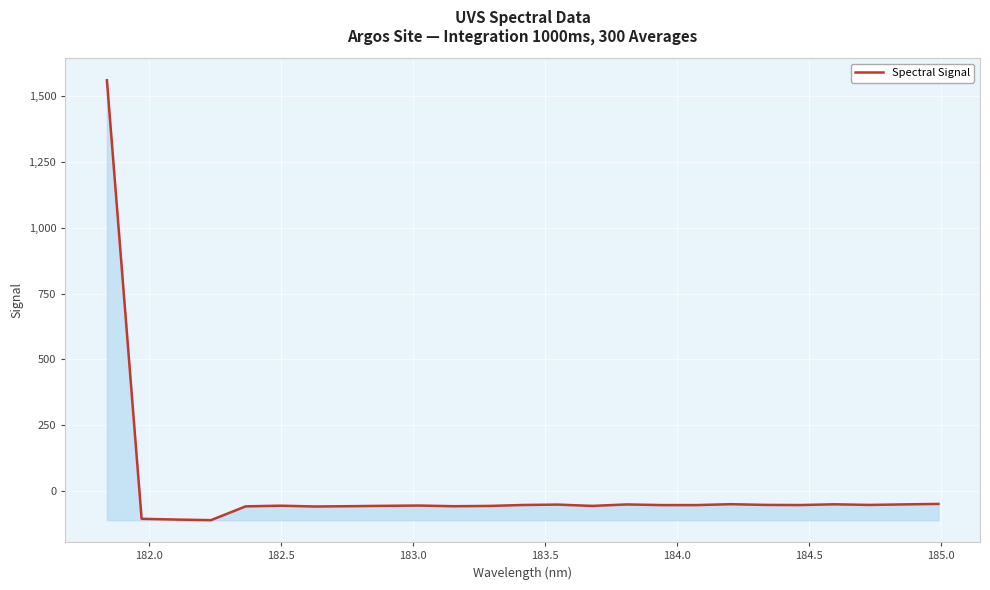

What is the greatest value displayed?

1561.2